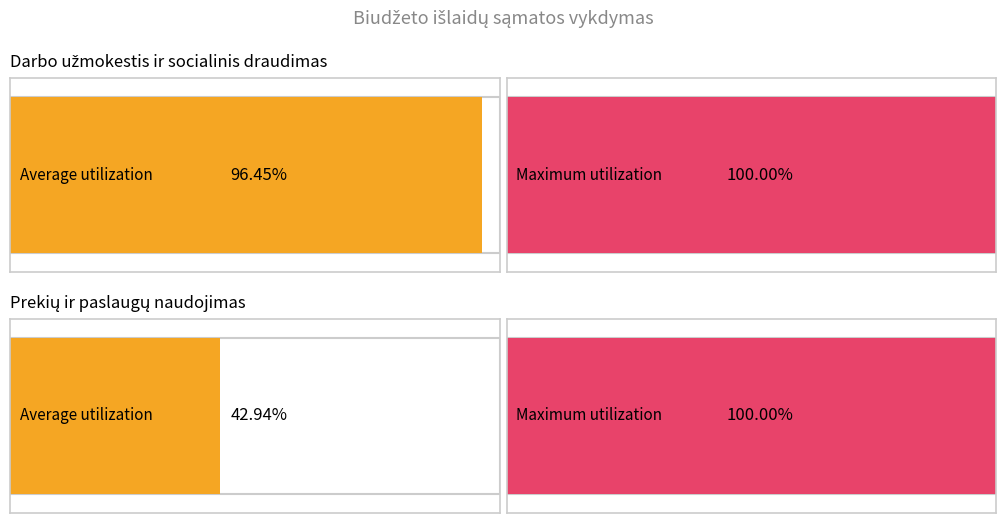

Where is Maximum utilization nearest to the value 85400?

Darbo užmokestis ir socialinis draudimas